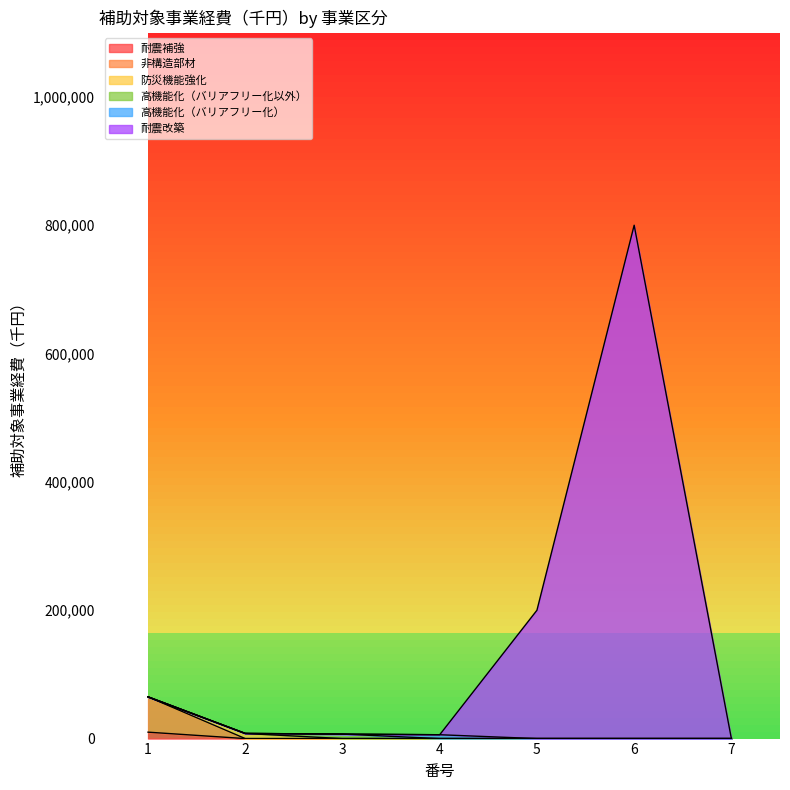

Where is 耐震改築 nearest to the value 400000?

5